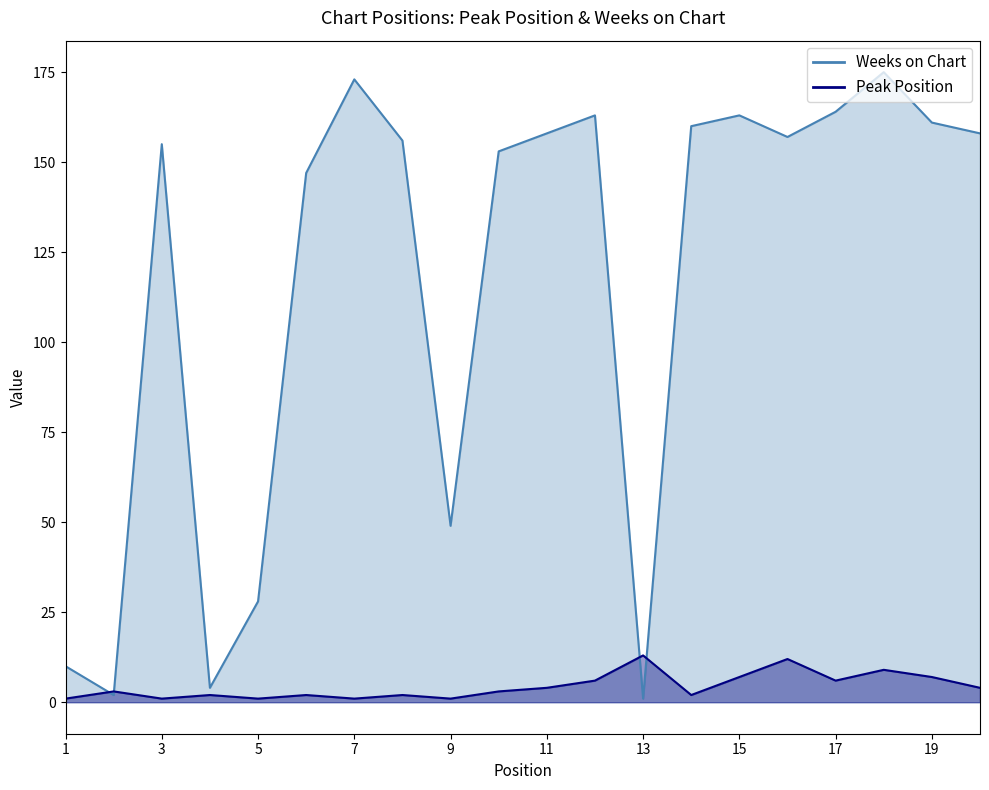

The value of Weeks on Chart at 19 is 161. True or false?

True